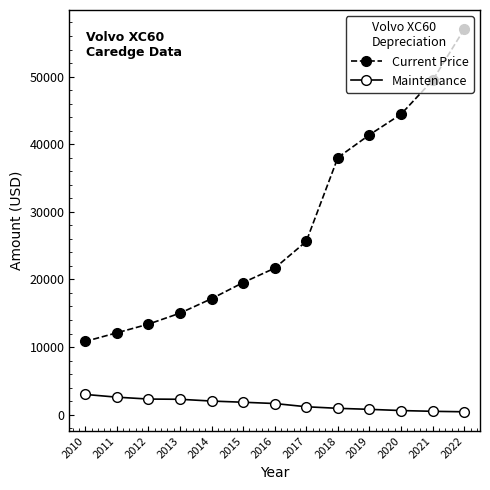

Is this an area chart (filled region under the line)?

No